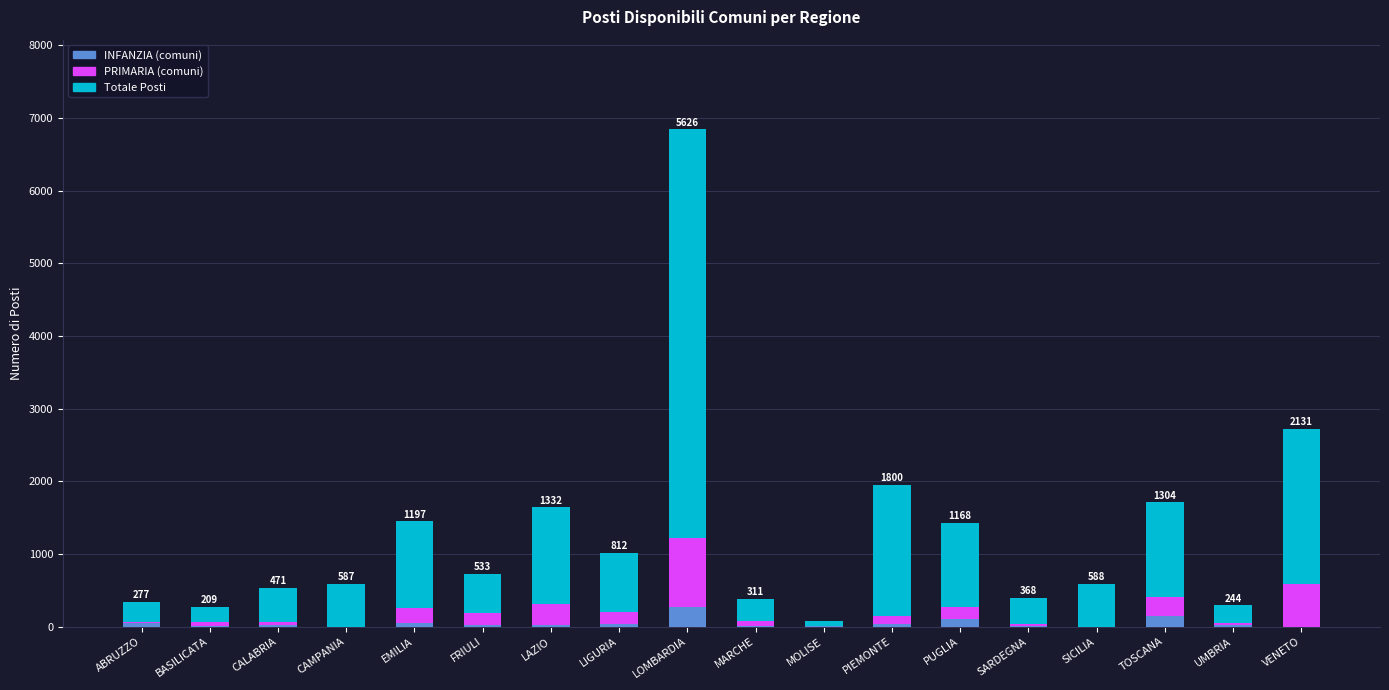

True or false: INFANZIA (comuni) has a value of 26 at LAZIO.

True